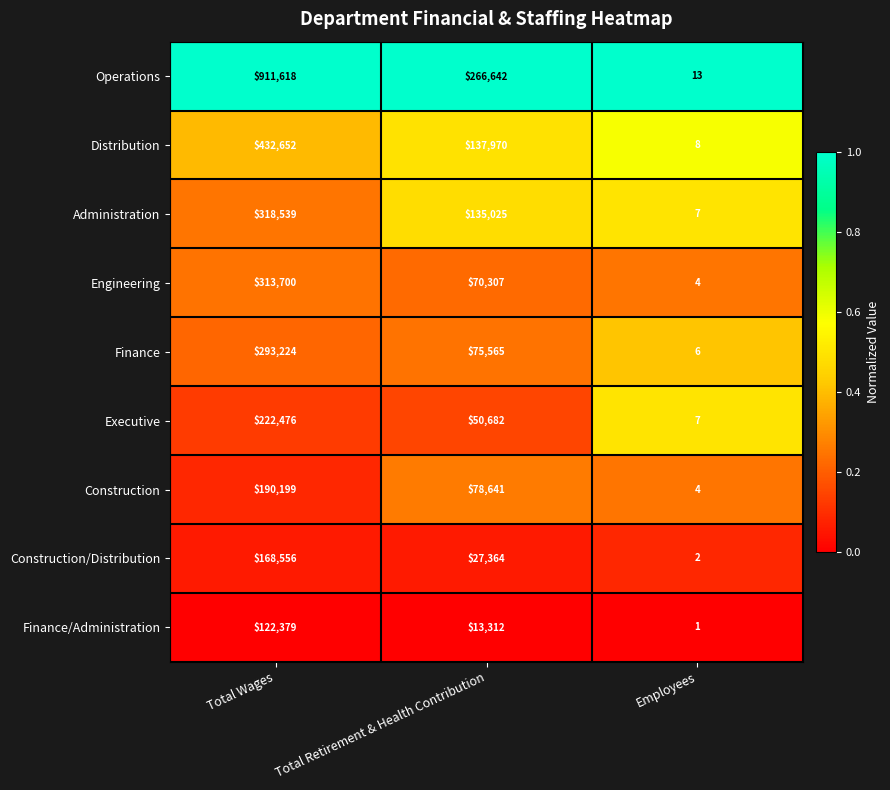

Reading left to right, list all the values displayed in this chart.

Operations: 911618	266642	13
Distribution: 432652	137970	8
Administration: 318539	135025	7
Engineering: 313700	70307	4
Finance: 293224	75565	6
Executive: 222476	50682	7
Construction: 190199	78641	4
Construction/Distribution: 168556	27364	2
Finance/Administration: 122379	13312	1